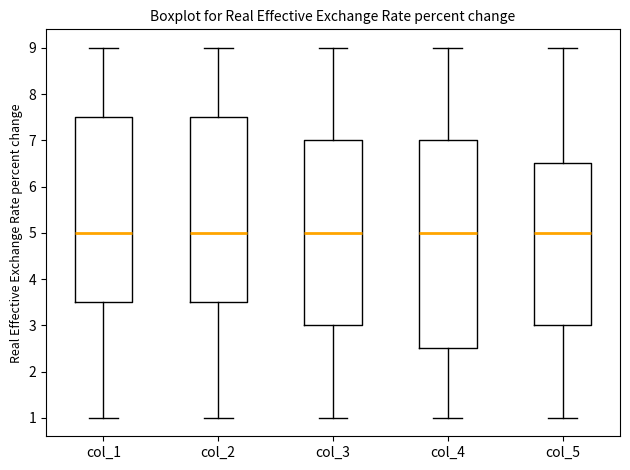

Reading left to right, transcribe this box plot: for each box, give where its median line is, the range the box spans, and where its two whiskers end, as read against the y-axis. The values are not printed on the chart, so give them approximately, as read against the axis.

col_1: median 5.0, box 3.5 to 7.5, whiskers 1.0 to 9.0
col_2: median 5.0, box 3.5 to 7.5, whiskers 1.0 to 9.0
col_3: median 5.0, box 3.0 to 7.0, whiskers 1.0 to 9.0
col_4: median 5.0, box 2.5 to 7.0, whiskers 1.0 to 9.0
col_5: median 5.0, box 3.0 to 6.5, whiskers 1.0 to 9.0